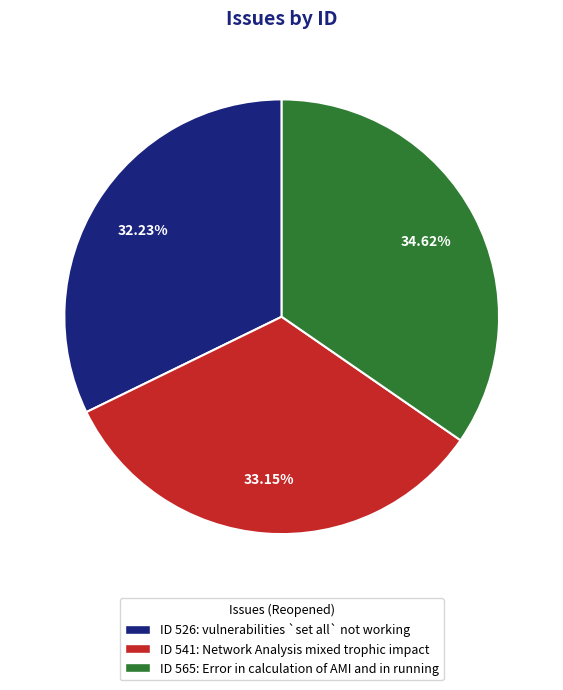

What is the ratio of the value at ID 526: vulnerabilities `set all` not working to the value at ID 541: Network Analysis mixed trophic impact?

1.0